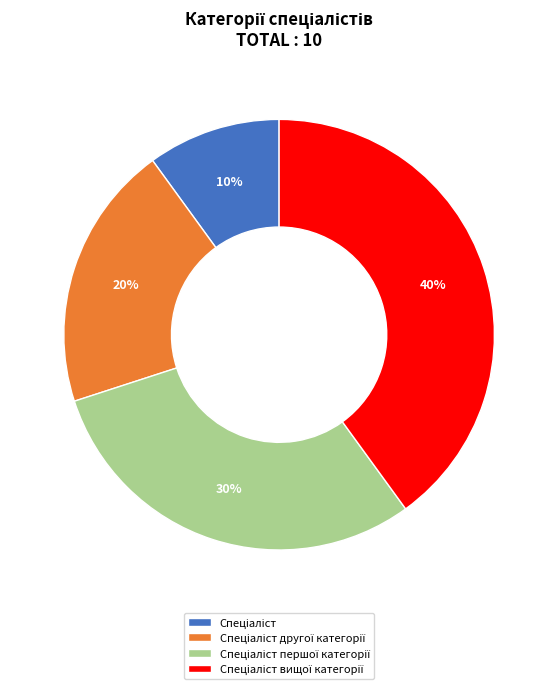

Is there any slice that represents more than half of the pie?

No